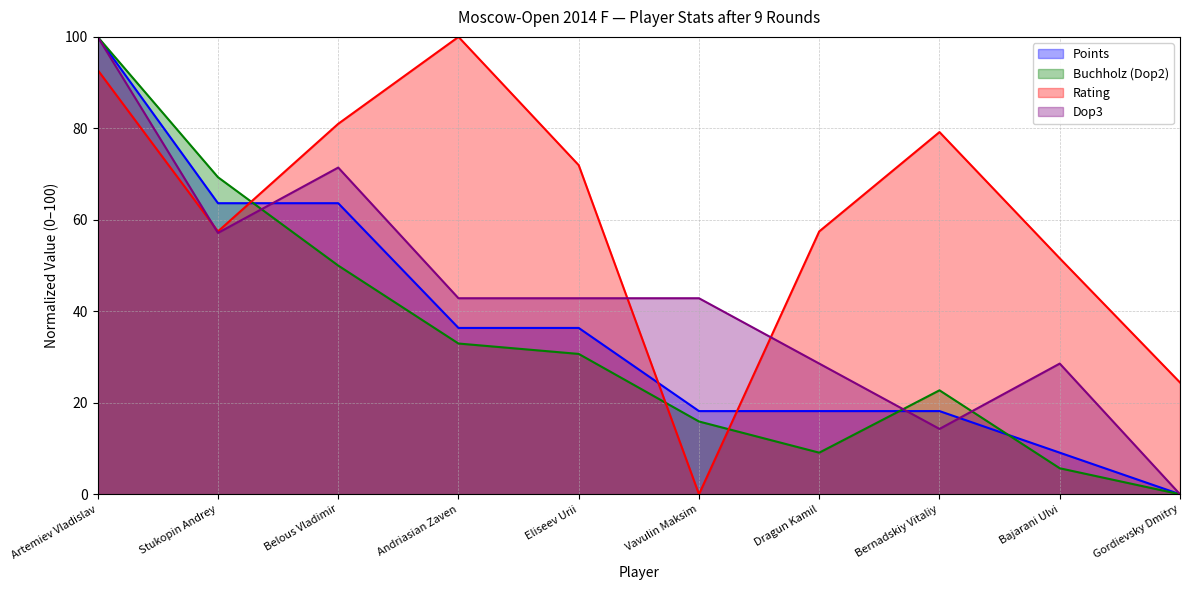

Which label corresponds to the smallest value in the chart?

Gordievsky Dmitry